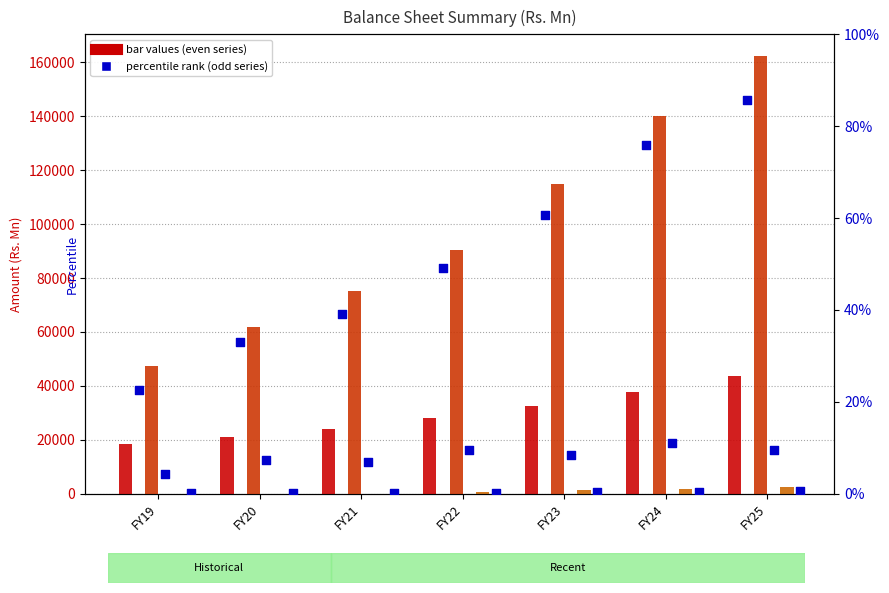

What is the total value across all series at FY20?

82872.8